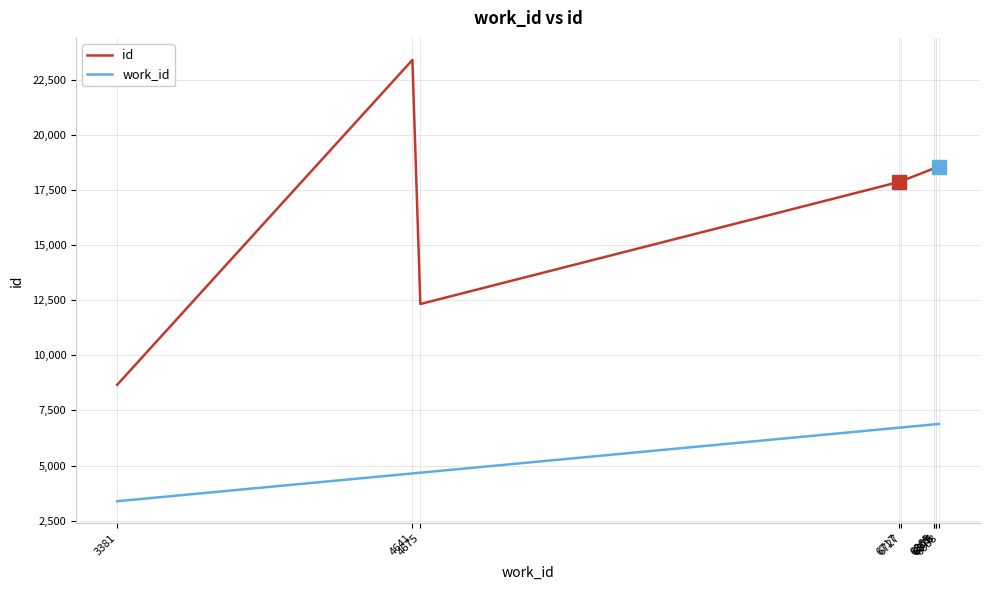

How many categories are shown in the chart?

10